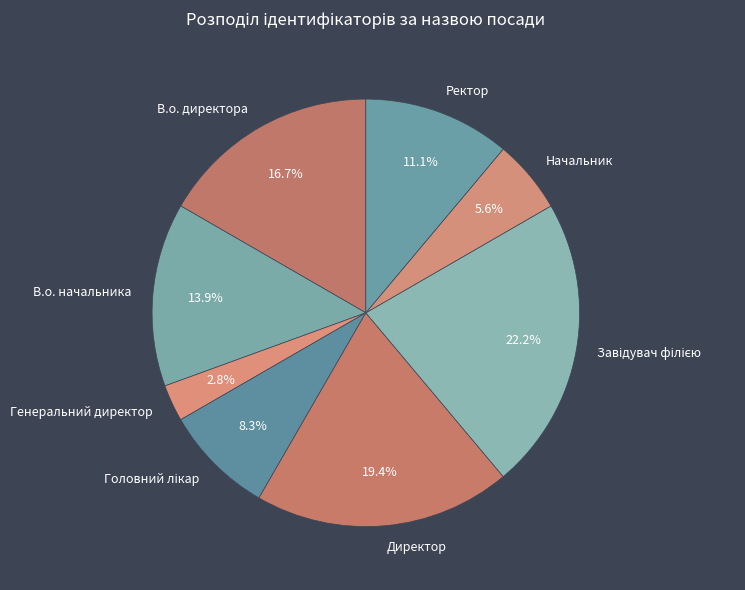

Is the sum of Генеральний директор and Начальник greater than half?

No